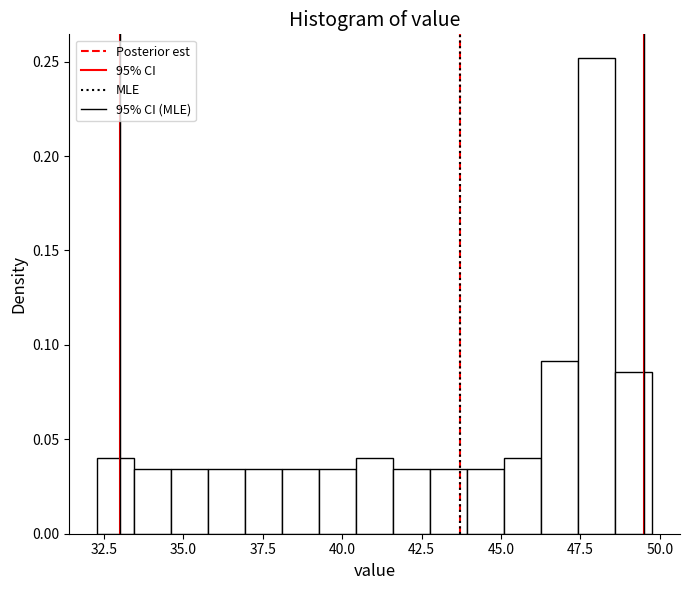

Read against the x-axis, roughly where is the centre of the tallest bar?

48.0